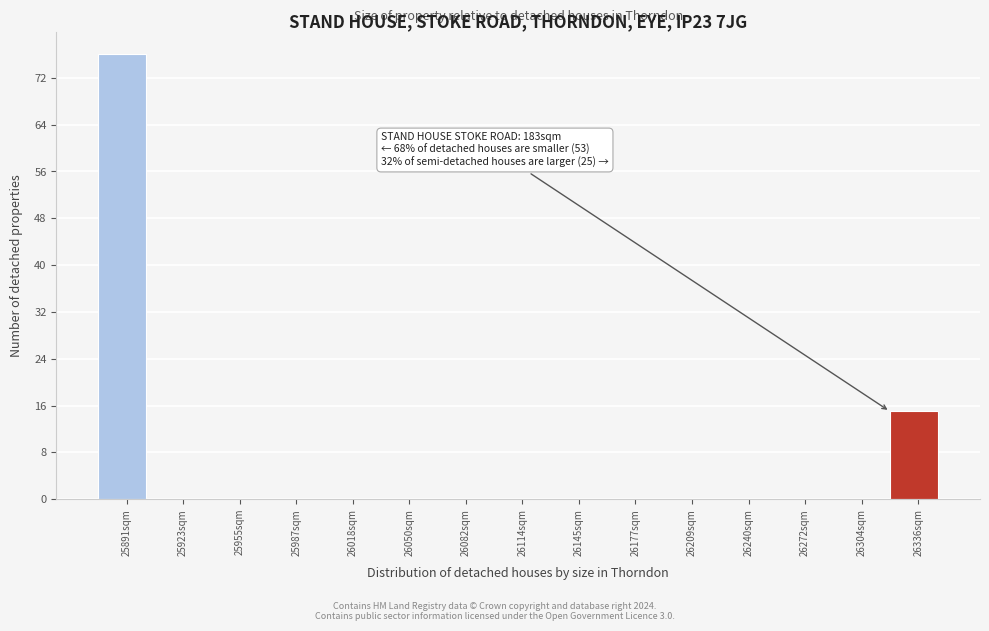

Over which range of the x-axis is the bar tallest?

25875 to 25910